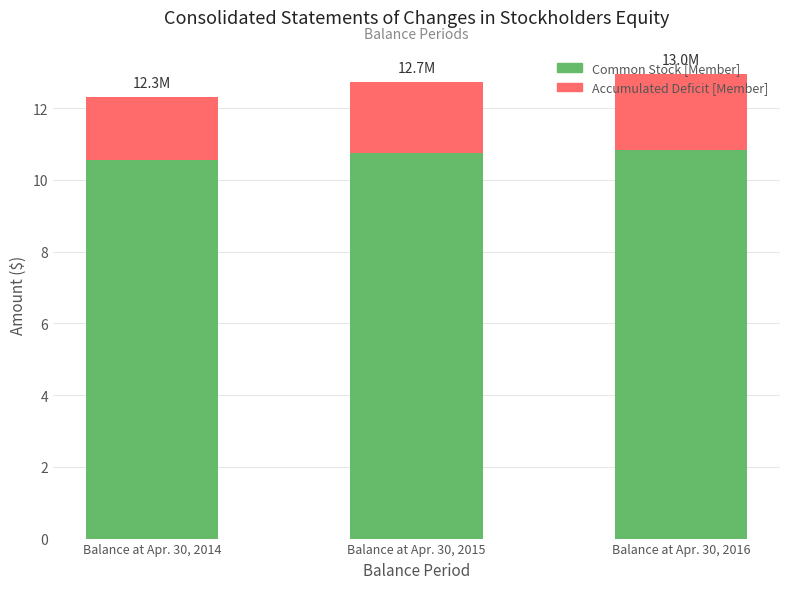

Reading left to right, list all the values displayed in this chart.

Accumulated Deficit [Member]: Balance at Apr. 30, 2014=12.3	Balance at Apr. 30, 2015=12.7	Balance at Apr. 30, 2016=13.0
Common Stock [Member]: Balance at Apr. 30, 2014=10.6	Balance at Apr. 30, 2015=10.8	Balance at Apr. 30, 2016=10.8